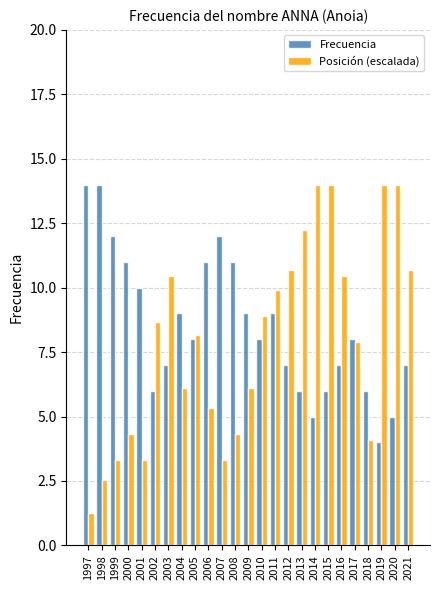

Between 2015 and 2016, which series saw the biggest shift?

Posición (escalada)